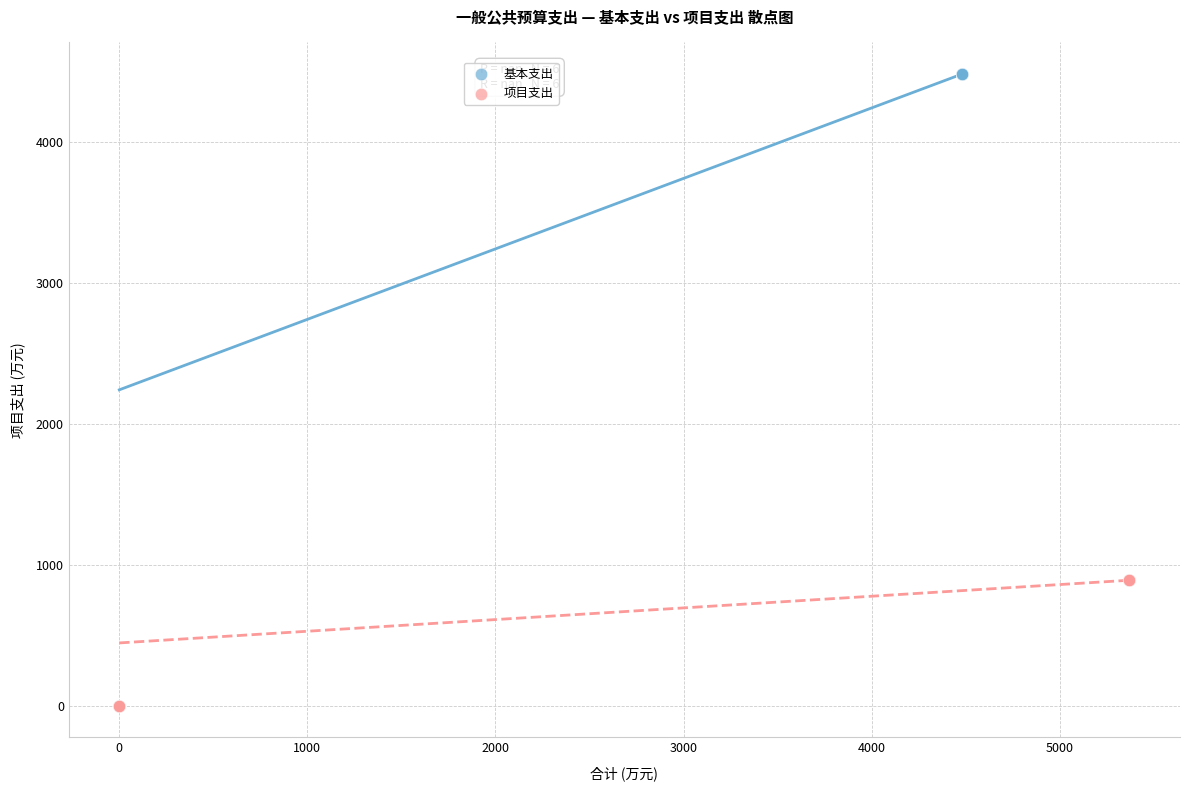

Which series has the widest spread of Y values?

基本支出